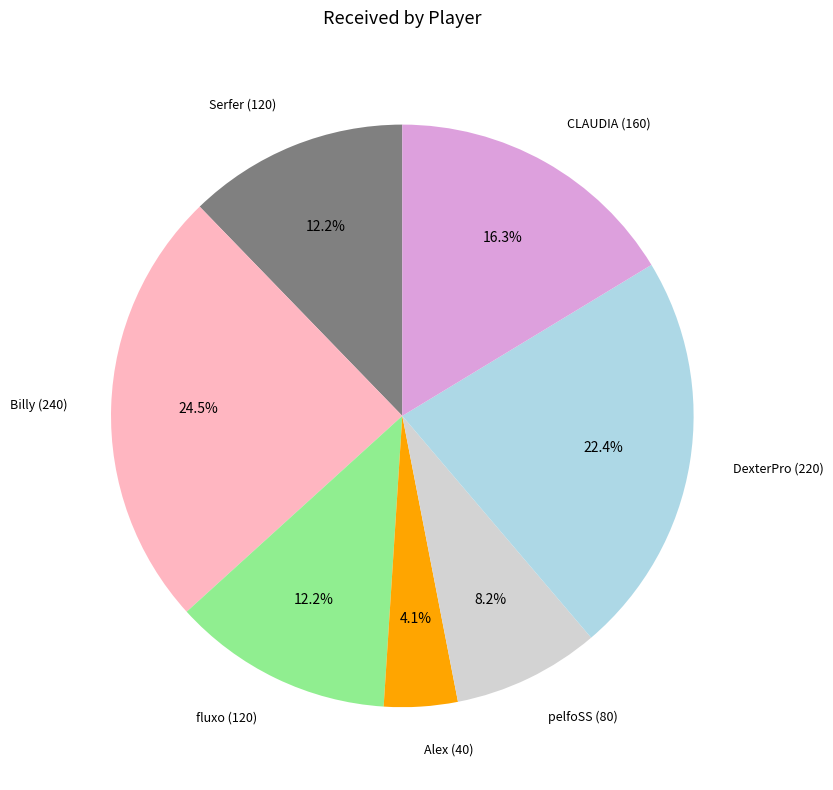

To the nearest percent, what is the difference between the largest and smallest slice percentages?

20%